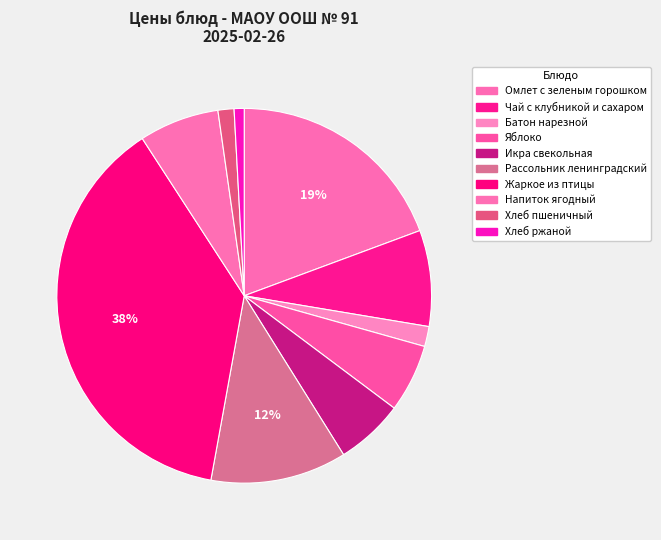

What is the smallest slice in the pie chart?

Хлеб ржаной